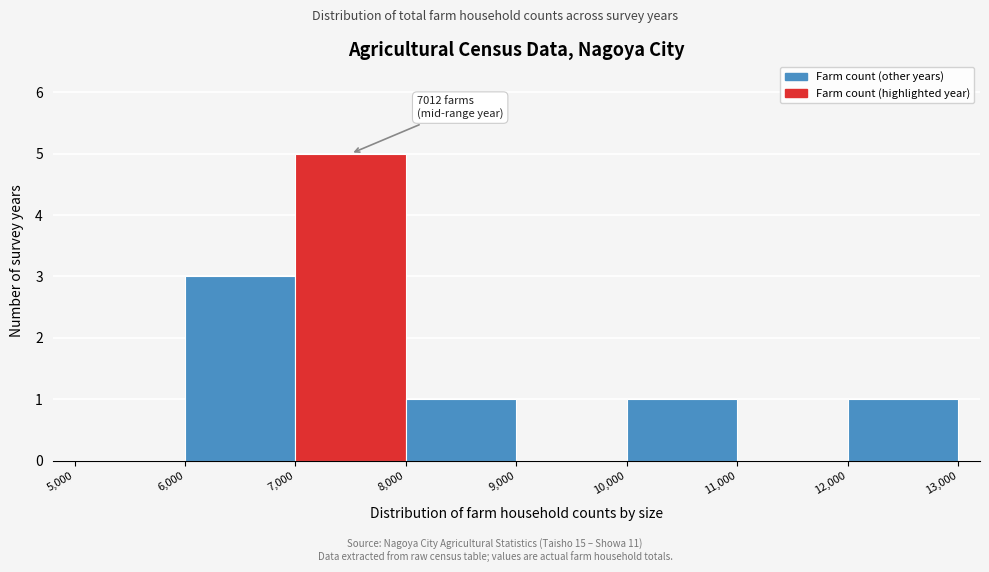

Which range on the x-axis has the tallest bar?

7,000 to 8,000